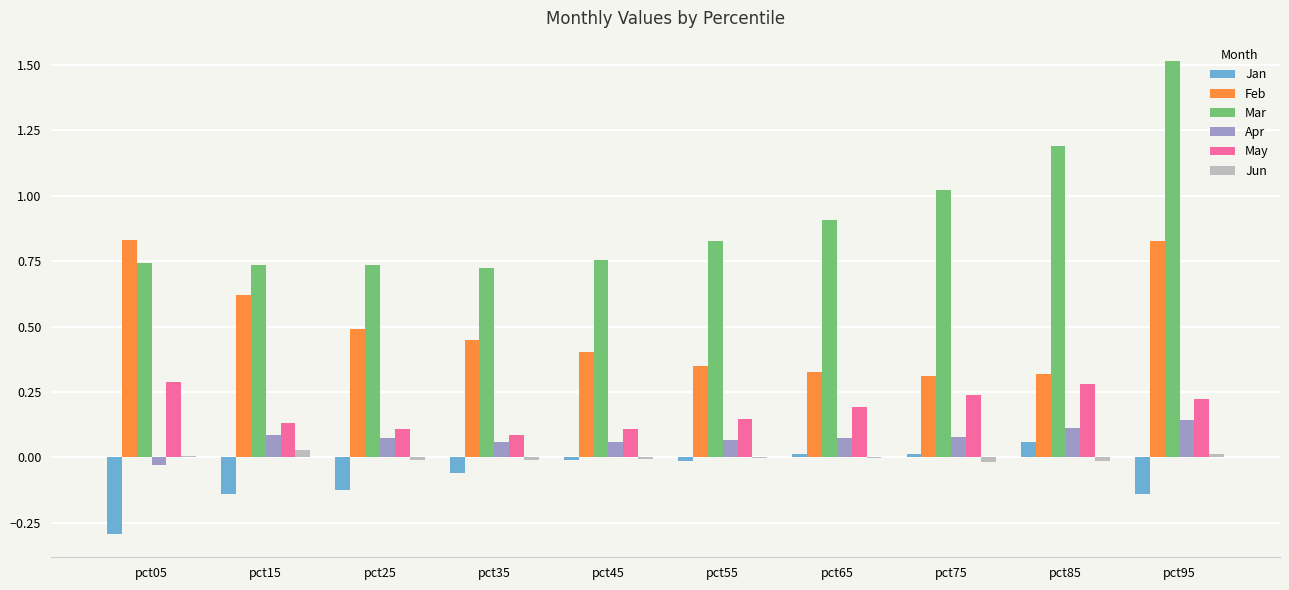

Between pct45 and pct95, which series saw the biggest shift?

Mar